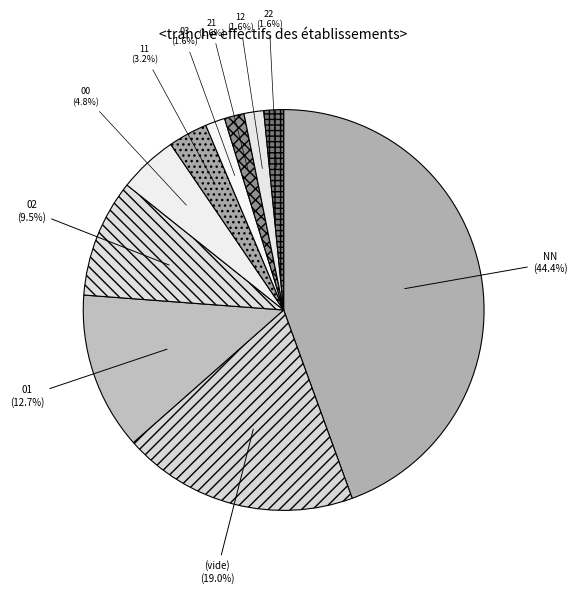

What percentage is the 03 slice, to the nearest percent?

2%